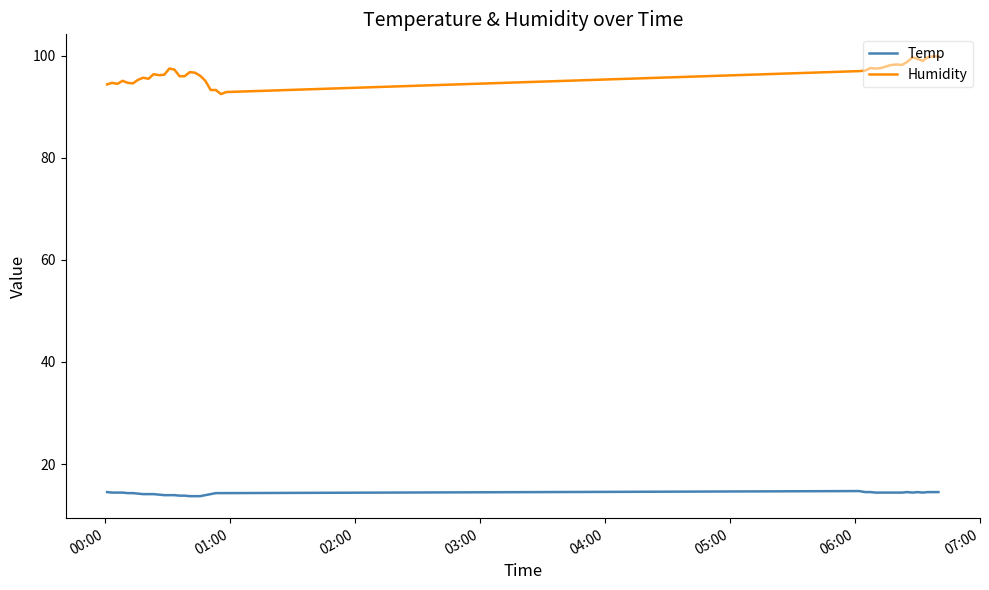

What is the minimum value for Humidity?

92.5